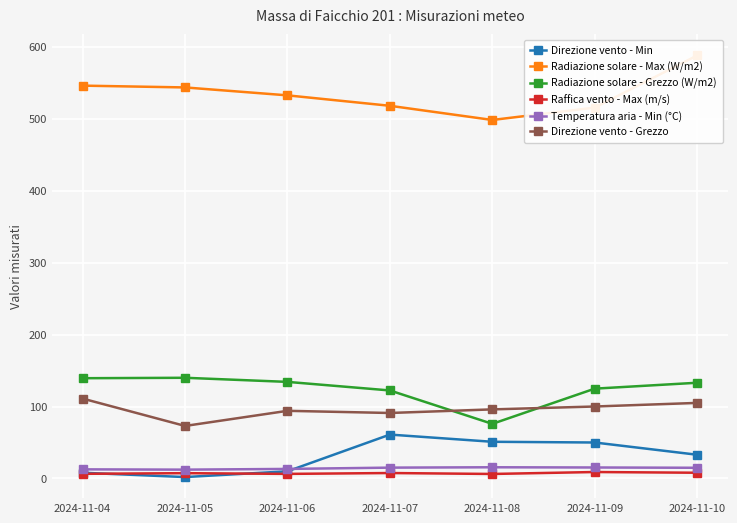

Is the value of Raffica vento - Max (m/s) at 2024-11-07 greater than the value of Temperatura aria - Min (°C) at 2024-11-08?

No